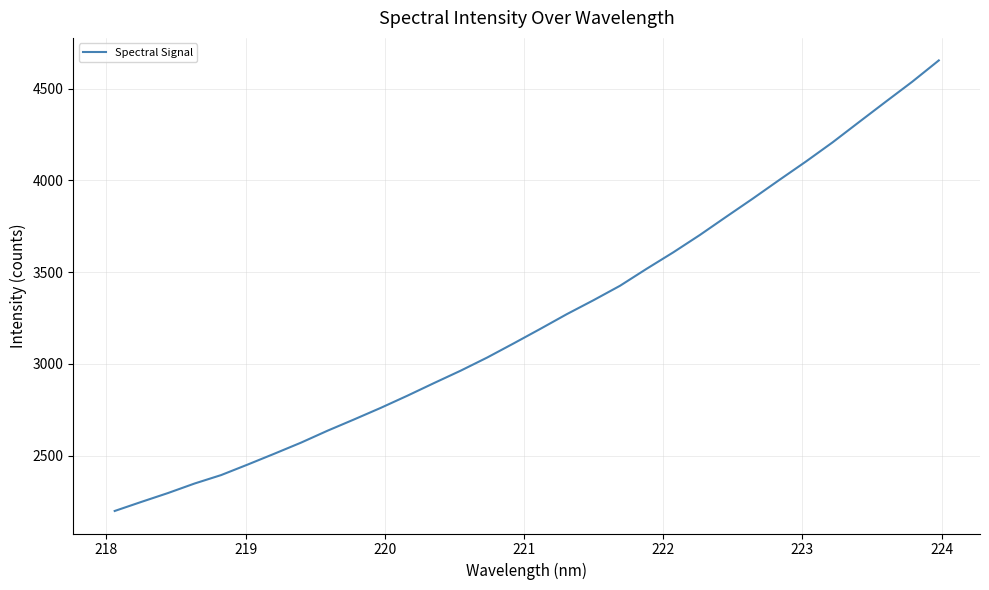

What is the difference between the maximum and minimum values?

2456.3